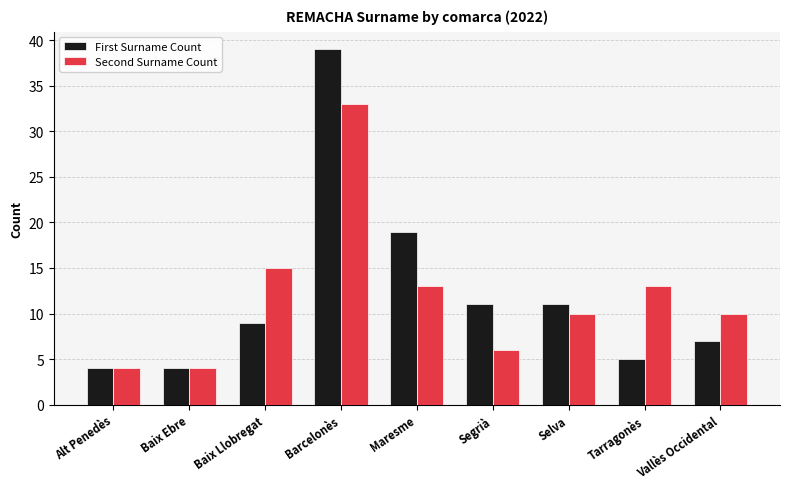

At which label is Second Surname Count closest to 18?

Baix Llobregat